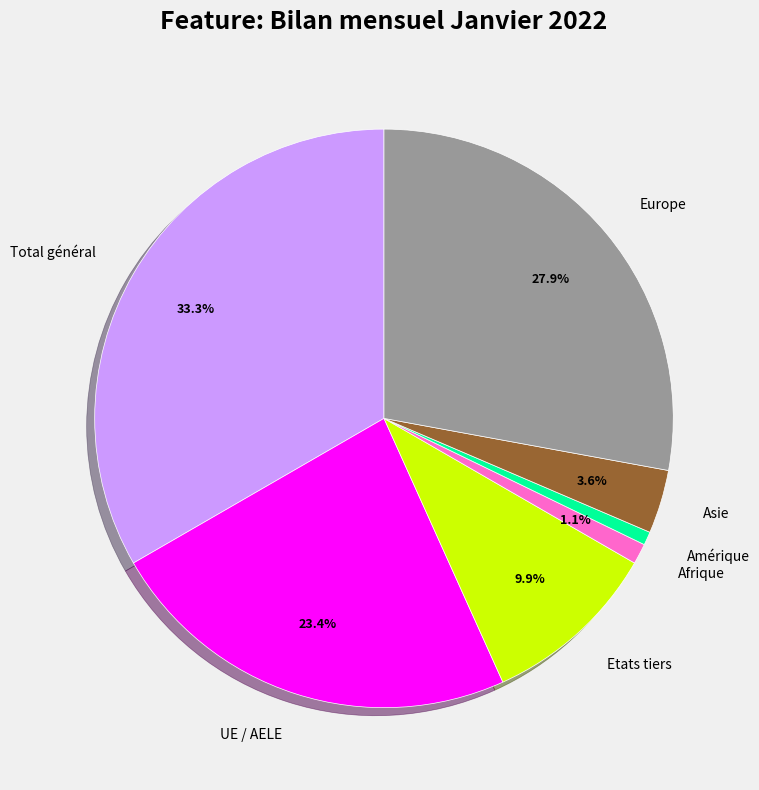

Is it true that Amérique is 12% of the pie?

False